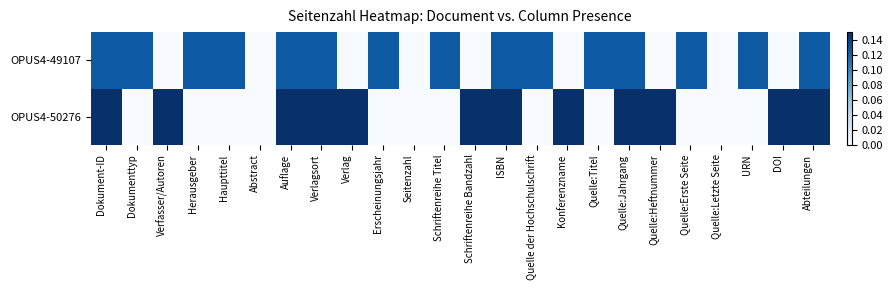

Which series has the largest total across all categories?

OPUS4-49107